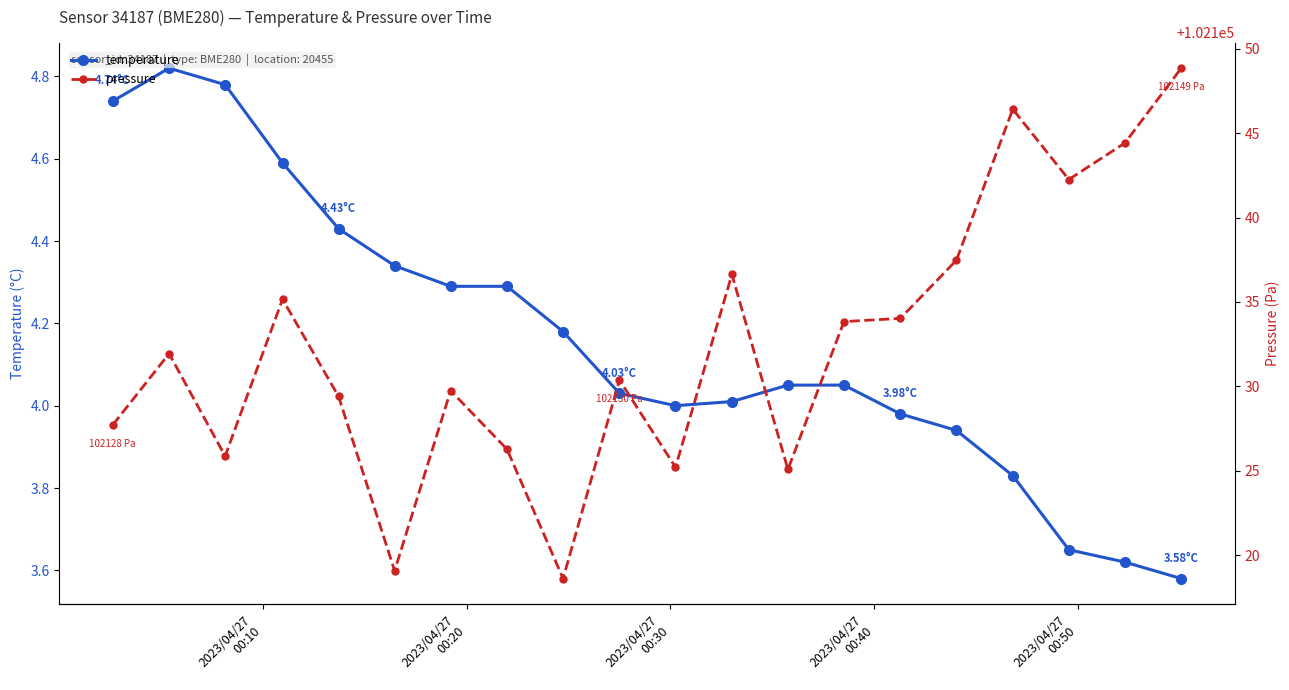

How many interior local peaks does the pressure series have?

6